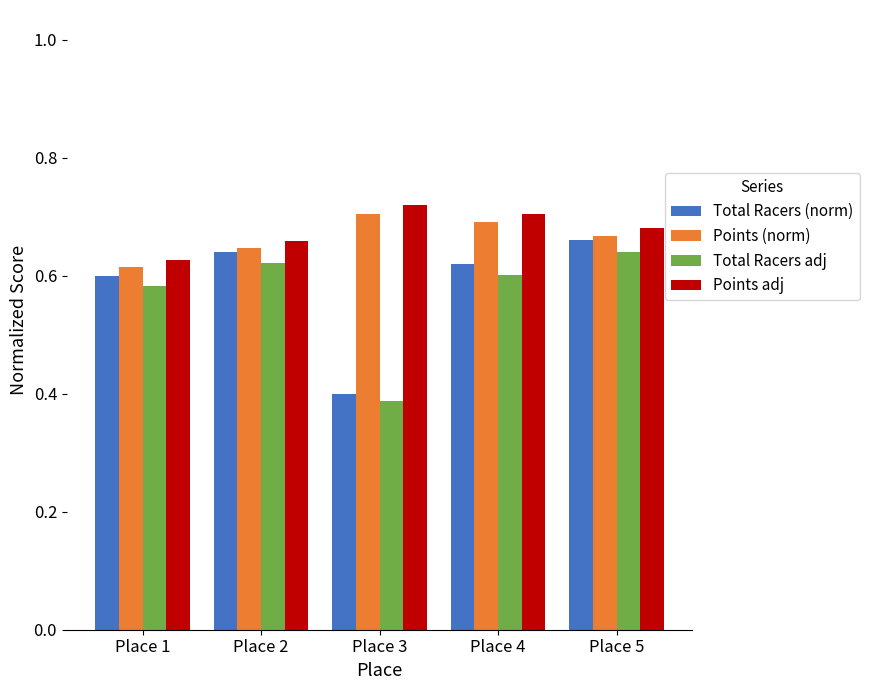

Which series has the largest range (max minus min)?

Total Racers (norm)